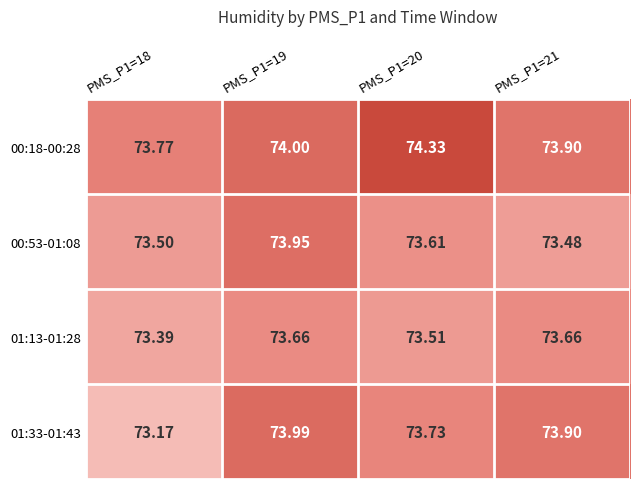

Is the value of 01:33-01:43 at PMS_P1=18 greater than the value of 01:13-01:28 at PMS_P1=20?

No